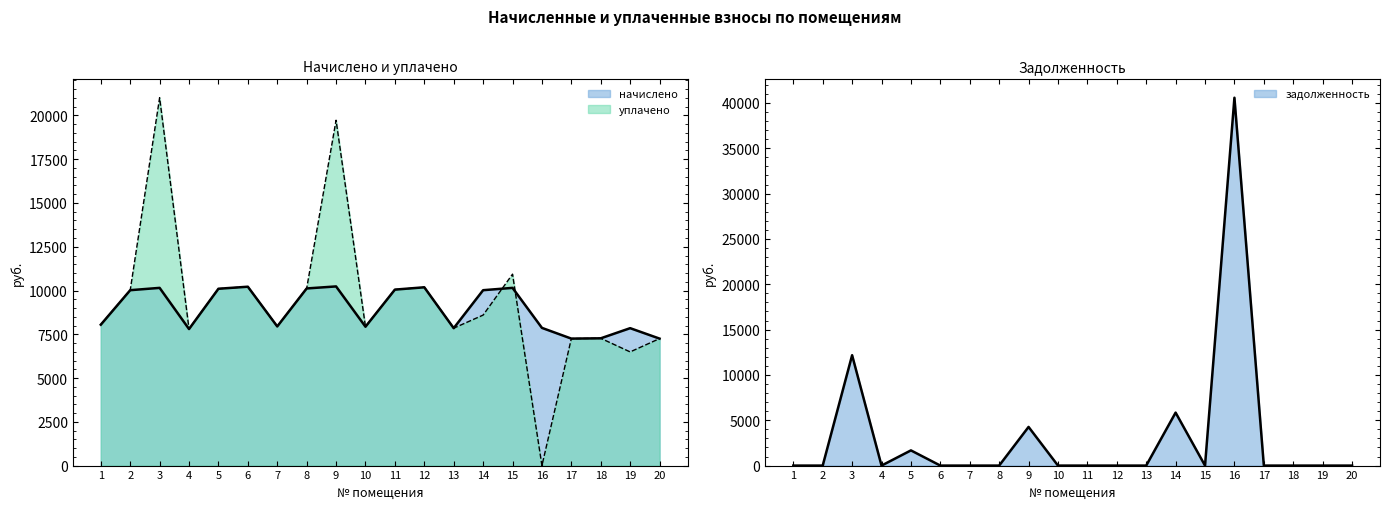

List the labels in order of задолженность value, smallest first.

1, 2, 4, 6, 7, 8, 10, 11, 12, 13, 15, 17, 18, 19, 20, 5, 9, 14, 3, 16